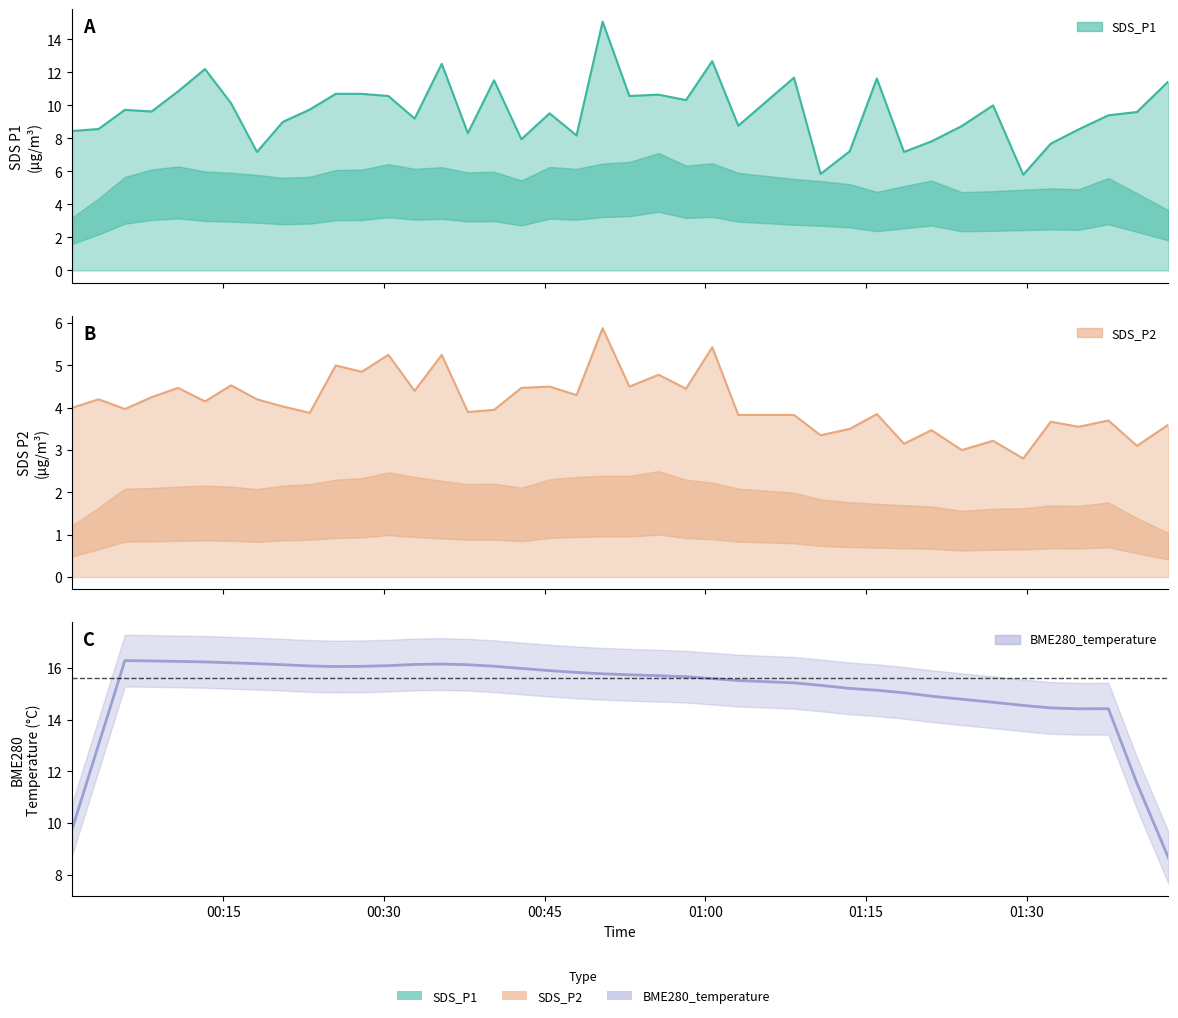

True or false: SDS_P2 and SDS_P1 cross at least once.

False